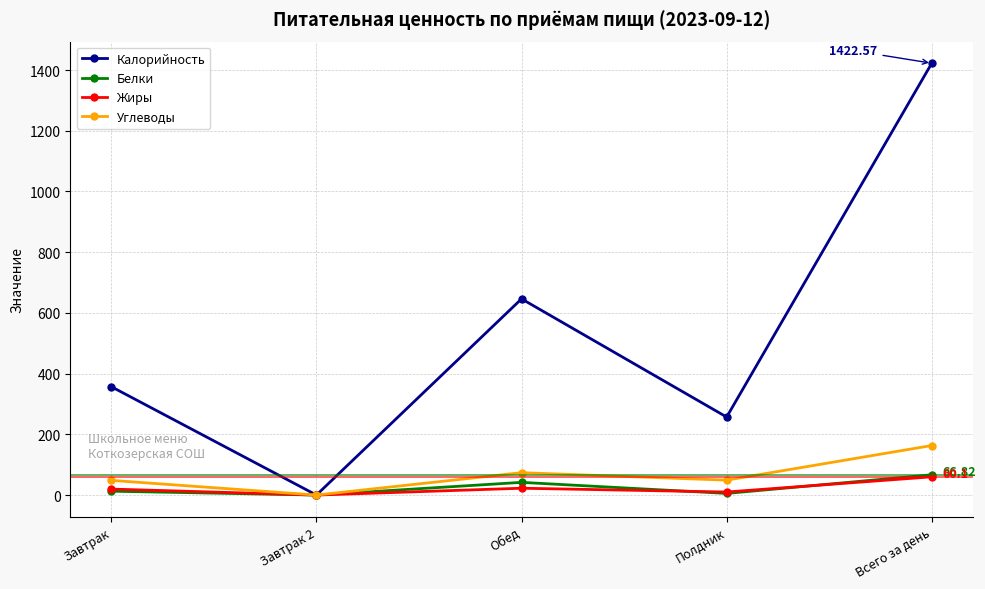

What position from the right is Всего за день?

1